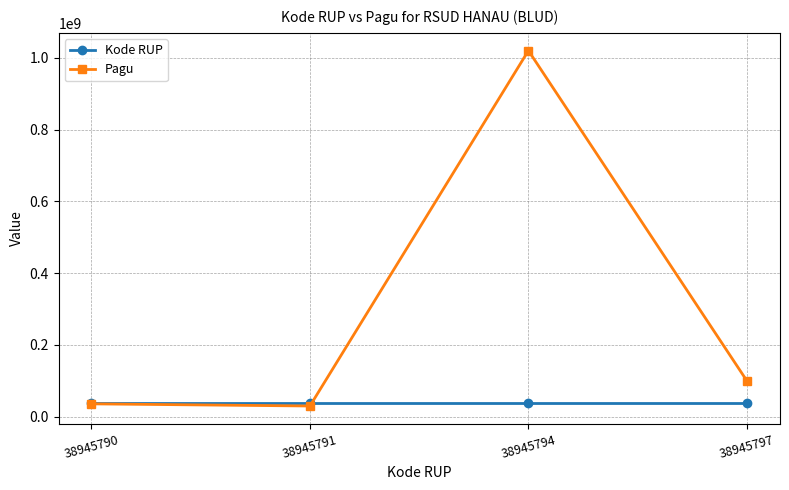

Which category has the highest value in the Pagu series?

38945794